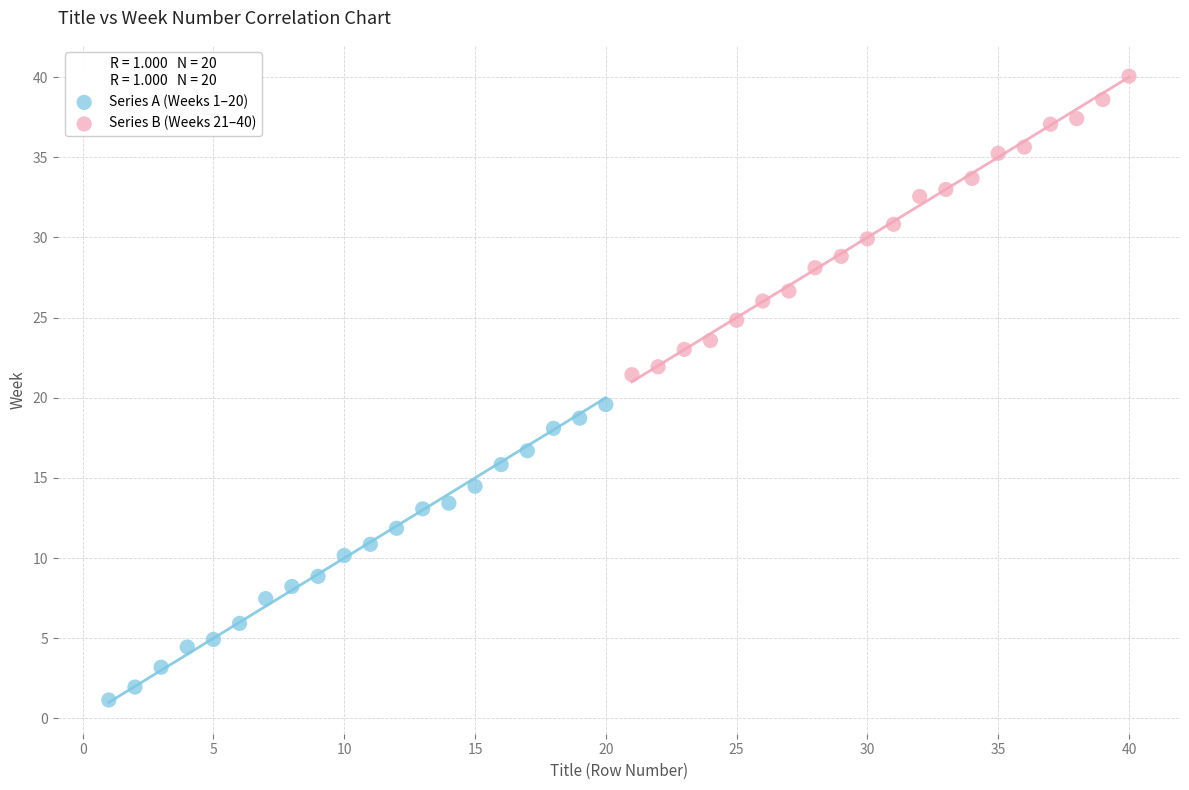

Which series contains the highest Y value?

Series B (Weeks 21–40)